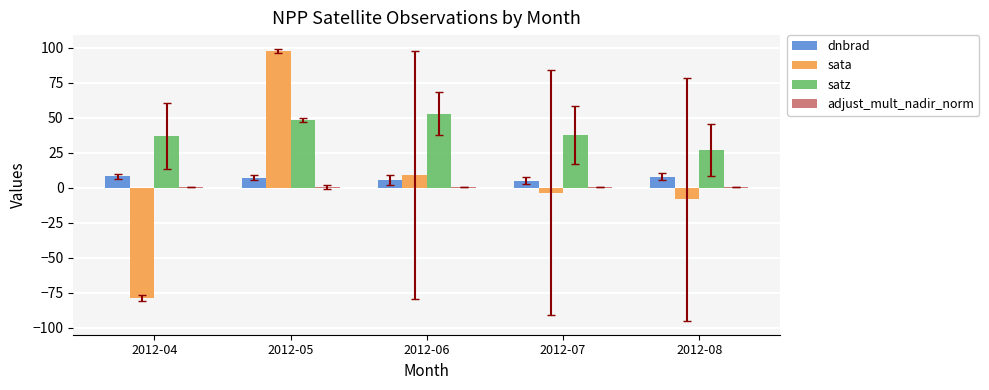

What is the average value of the dnbrad series?

6.9